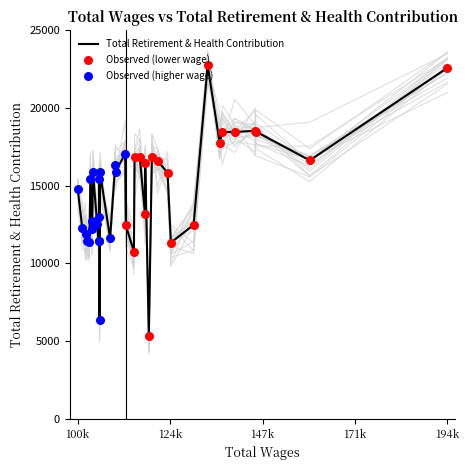

What is the change in value from 0 to 3?

-4058